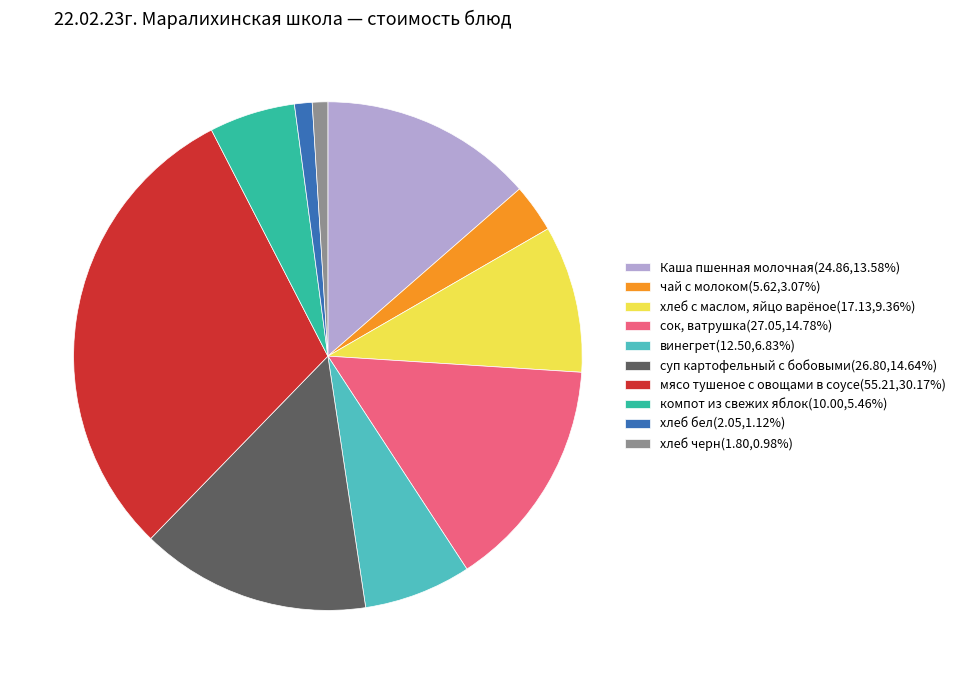

What is the ratio of the value at сок, ватрушка(27.05,14.78%) to the value at компот из свежих яблок(10.00,5.46%)?

2.7